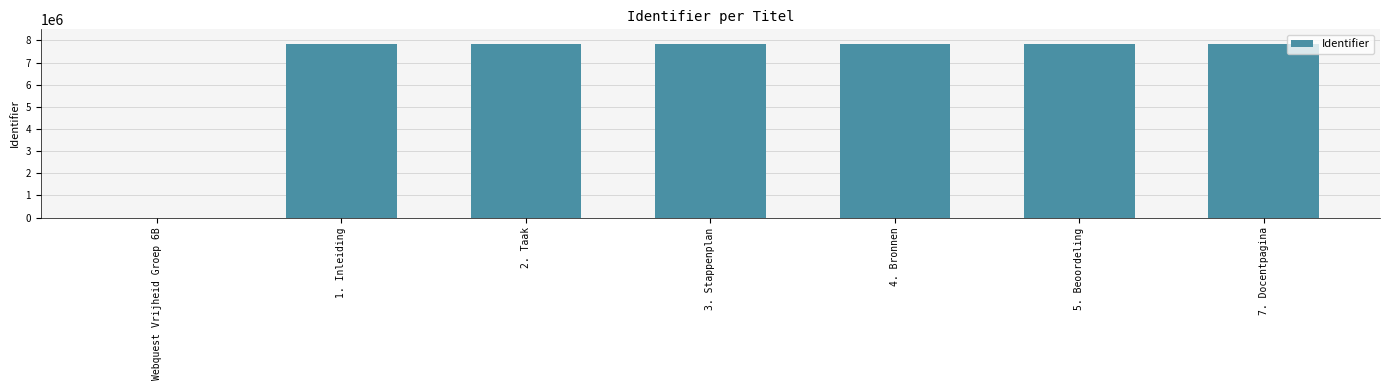

What is the ratio of the value at 4. Bronnen to the value at 7. Docentpagina?

1.0